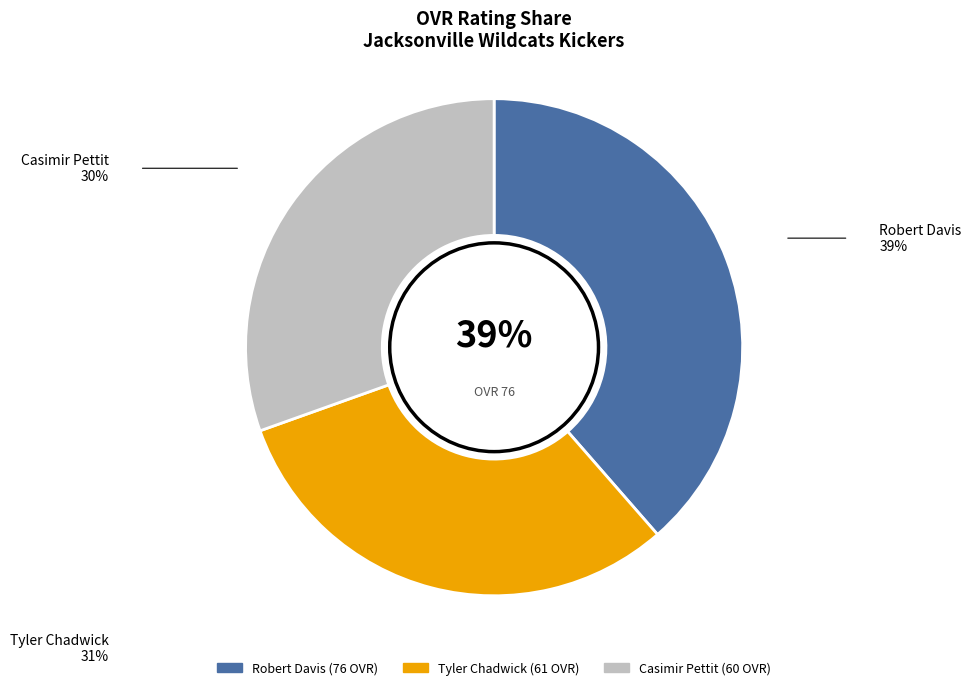

Which category has the smallest portion of the pie?

Casimir Pettit